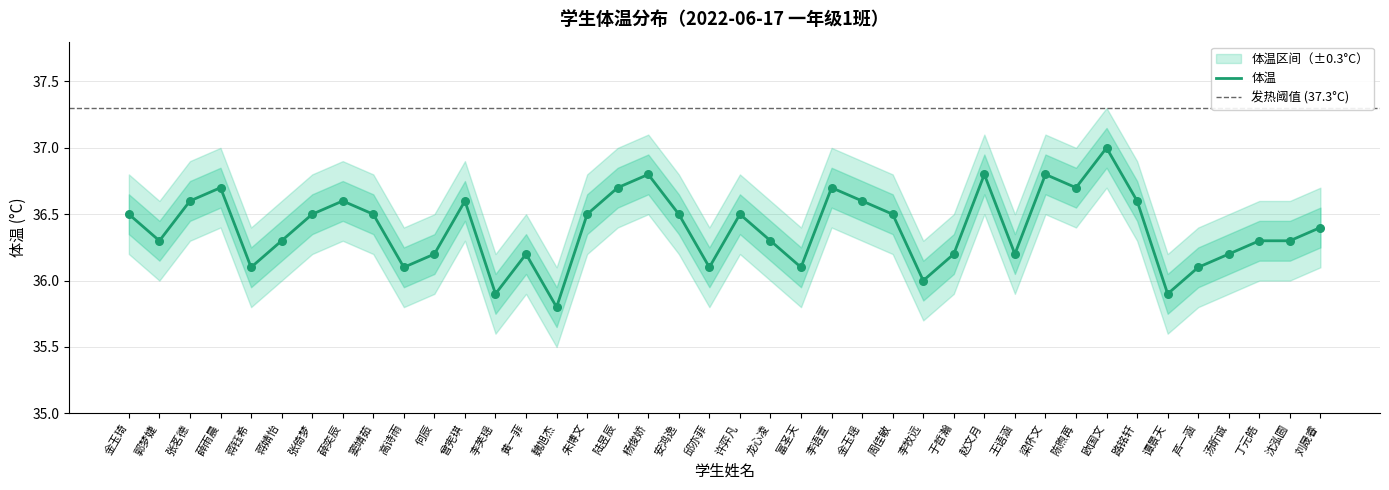

What is the highest value of the 体温 series?

37.0